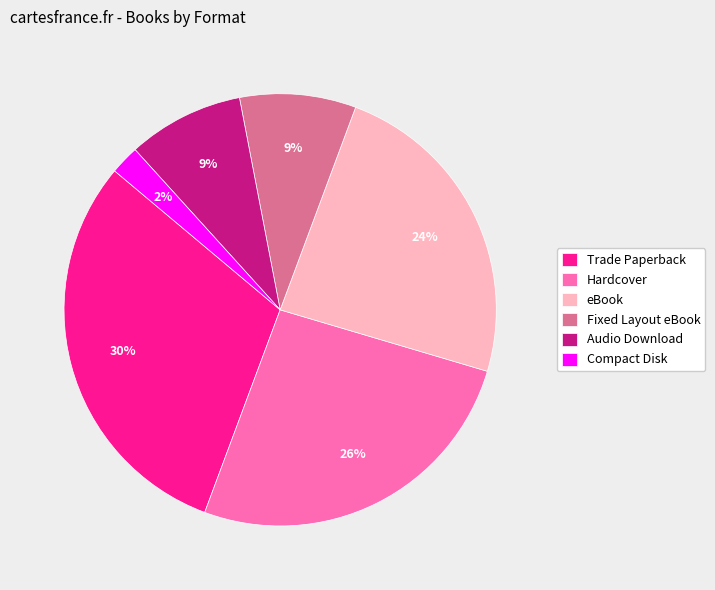

What percentage is the Compact Disk slice, to the nearest percent?

2%